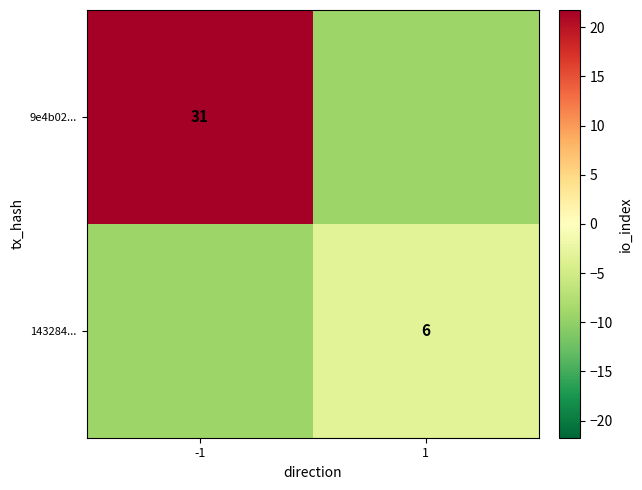

At which label is 9e4b02... closest to 6?

1